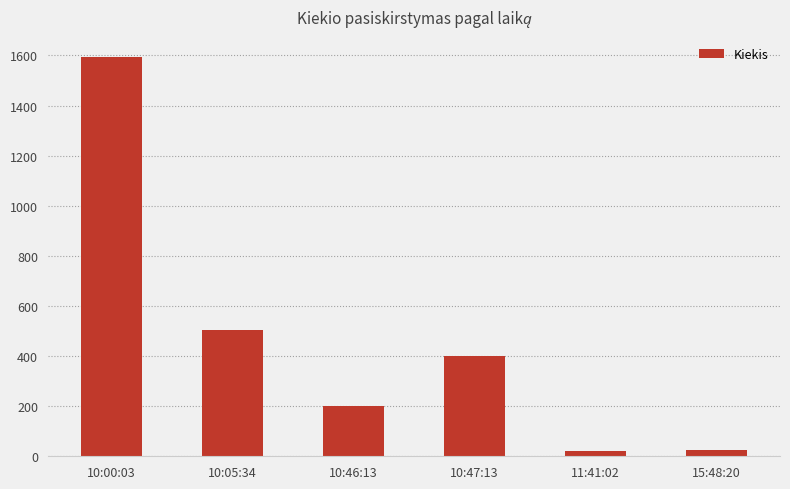

True or false: the data shows 27 at 15:48:20.

True